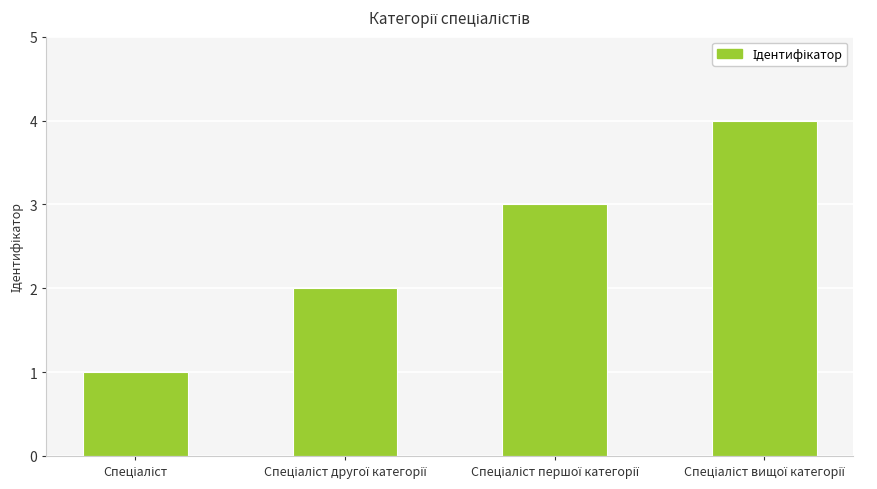

What is the difference between the maximum and minimum values?

3